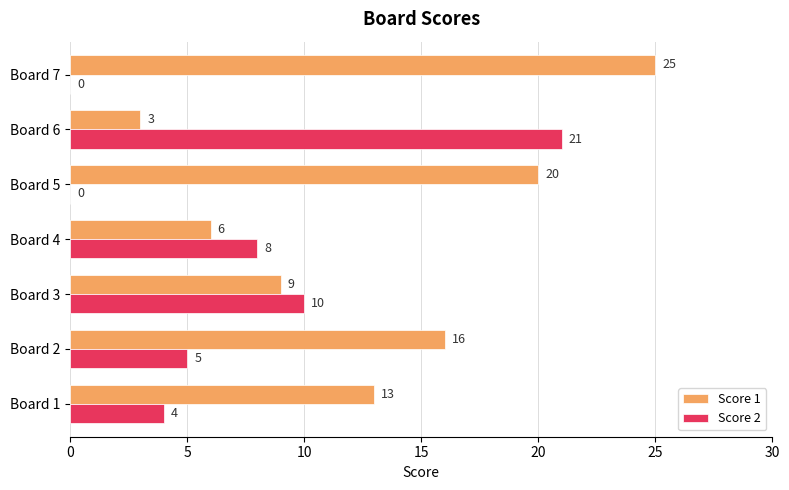

How many categories are shown in the chart?

7